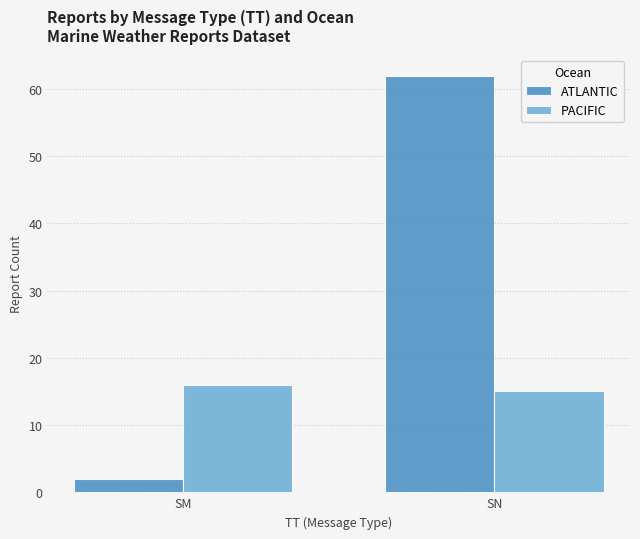

Which series changed the most between SM and SN?

ATLANTIC